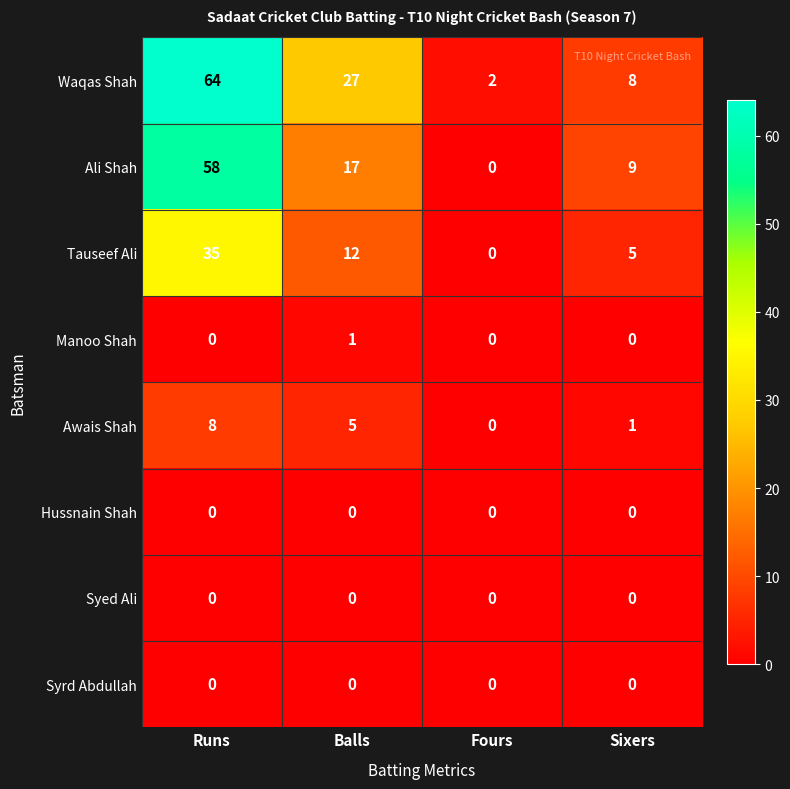

Rank the categories by Awais Shah value from highest to lowest.

Runs, Balls, Sixers, Fours